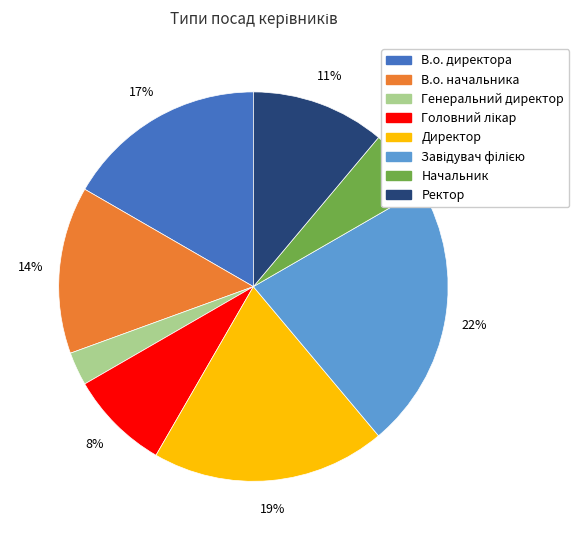

Is there a majority slice in this chart?

No